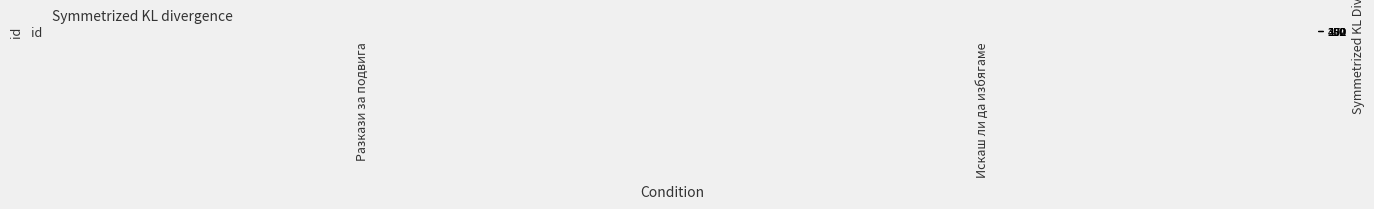

What is the minimum value shown in the chart?

172